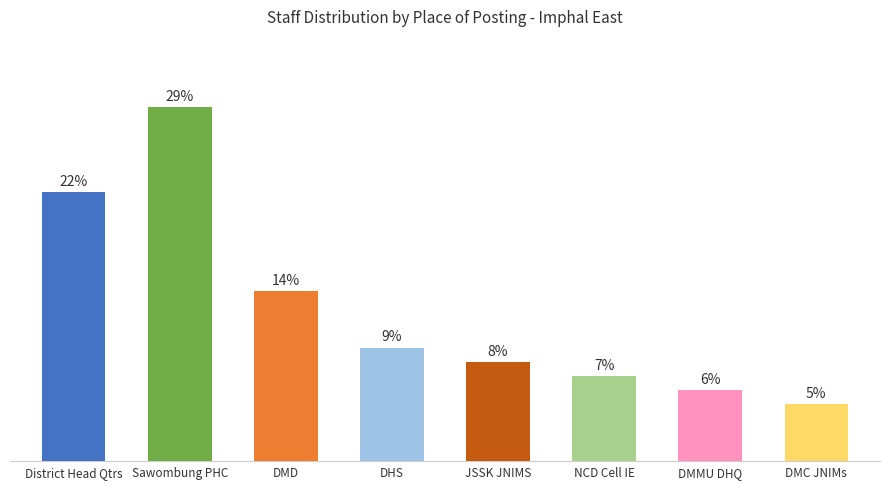

Where does the data first go above 8?

District Head Qtrs